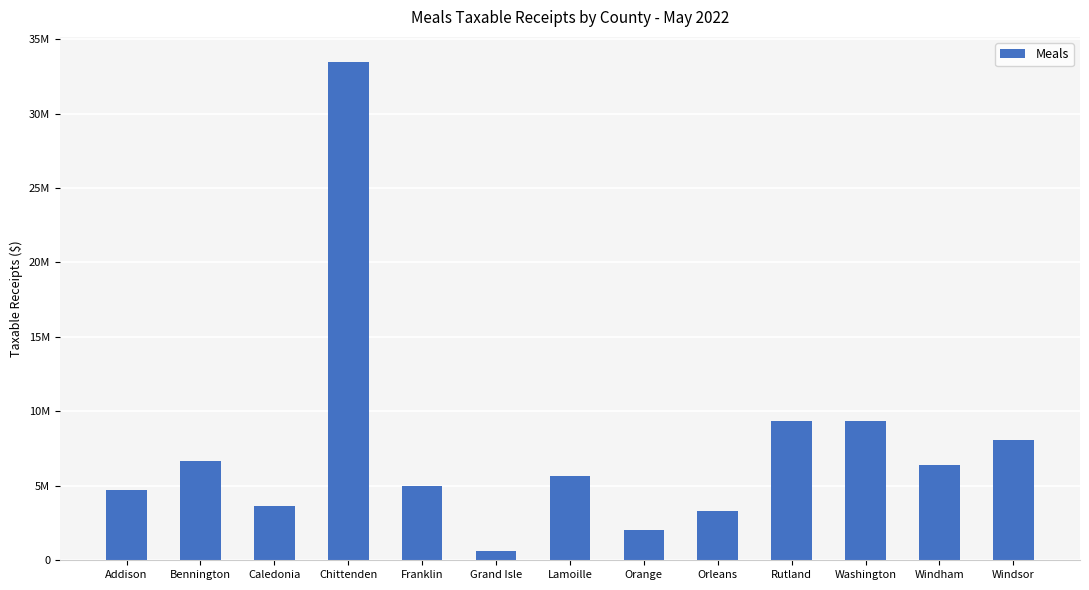

Which has a higher value, Bennington or Franklin?

Bennington